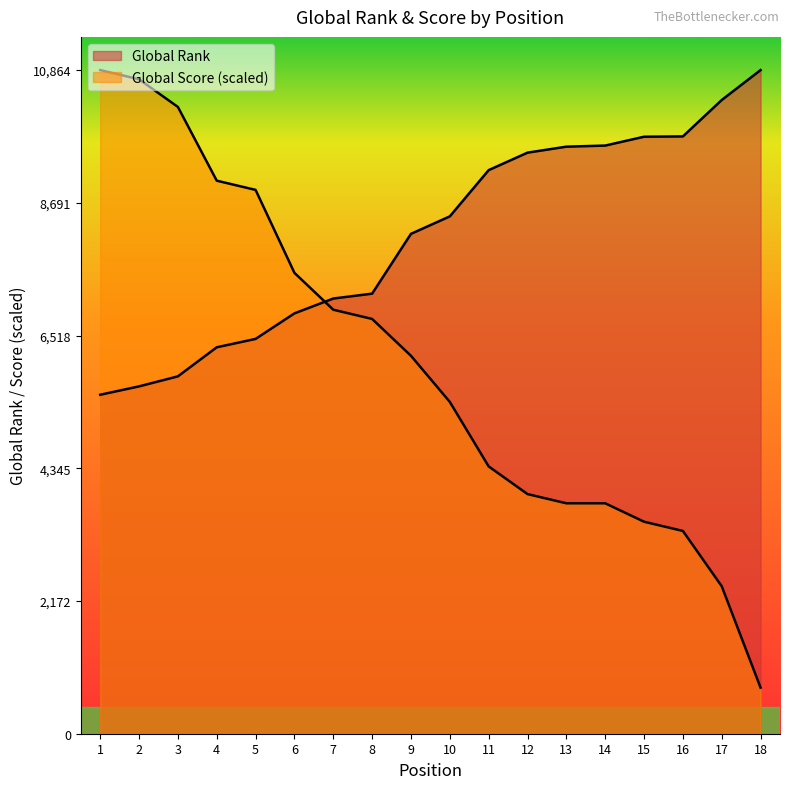

Reading left to right, transcribe all the data shown in this chart.

Global Rank: 1=5549.0	2=5686.0	3=5850.0	4=6326.0	5=6463.0	6=6881.0	7=7124.0	8=7204.0	9=8183.0	10=8469.0	11=9226.0	12=9512.0	13=9610.0	14=9628.0	15=9773.0	16=9778.0	17=10374.0	18=10864.0
Global Score: 1=10864.0	2=10713.1	3=10260.4	4=9053.3	5=8902.4	6=7544.4	7=6940.9	8=6790.0	9=6186.4	10=5432.0	11=4375.8	12=3923.1	13=3772.2	14=3772.2	15=3470.4	16=3319.6	17=2414.2	18=754.4